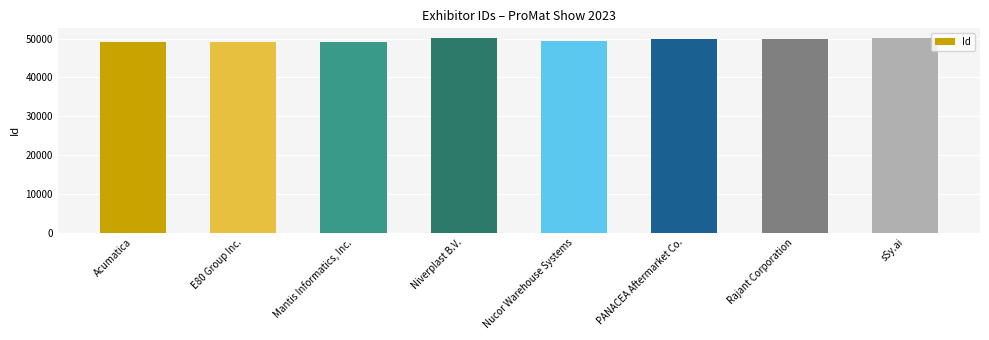

List the labels in order of value, smallest first.

Acumatica, Mantis Informatics, Inc., E80 Group Inc., Nucor Warehouse Systems, Rajant Corporation, PANACEA Aftermarket Co., Niverplast B.V., sSy.ai